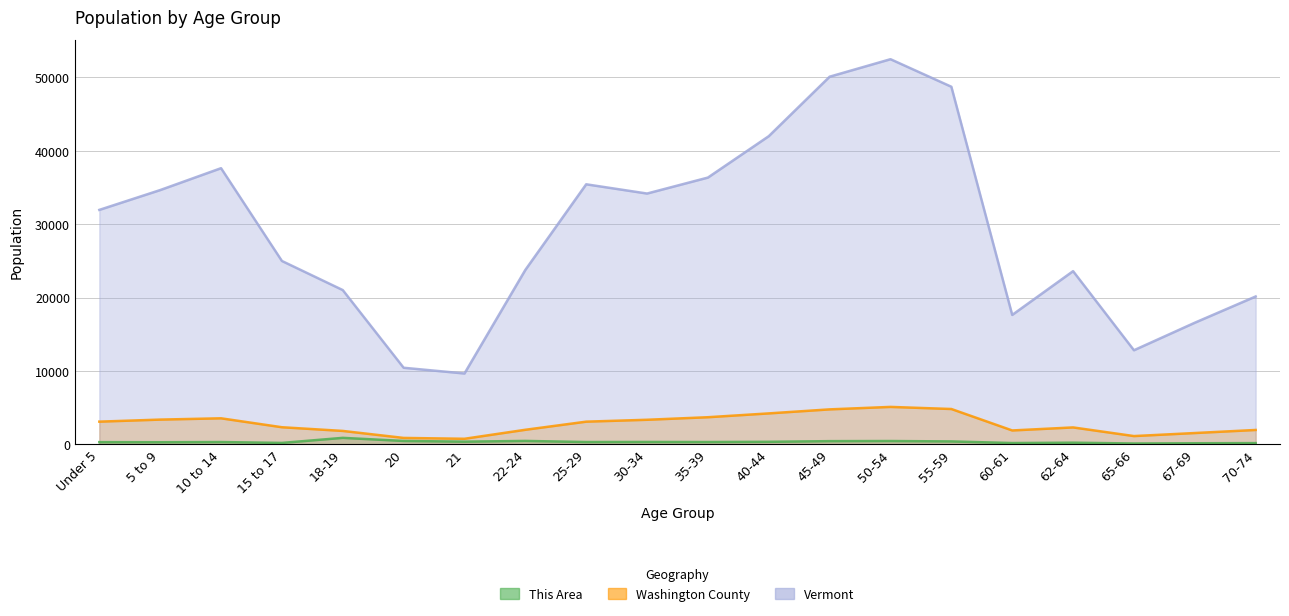

What are all the series names shown in the legend?

This Area, Washington County, Vermont